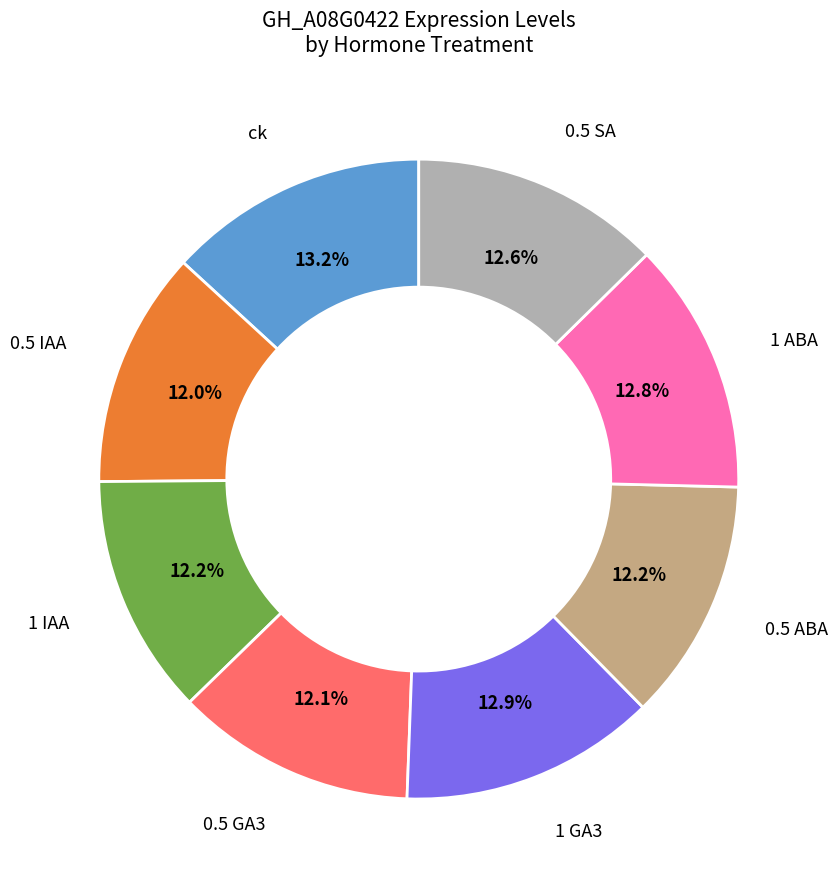

Does any single category account for the majority?

No